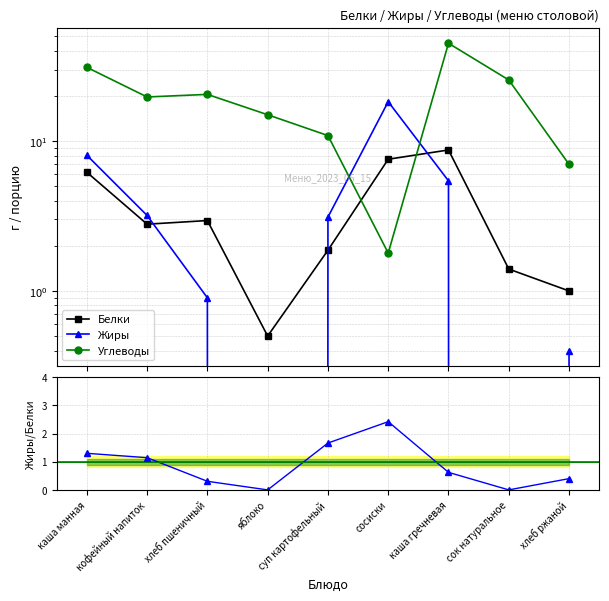

List the labels in order of Углеводы value, smallest first.

сосиски, хлеб ржаной, суп картофельный, яблоко, кофейный напиток, хлеб пшеничный, сок натуральное, каша манная, каша гречневая